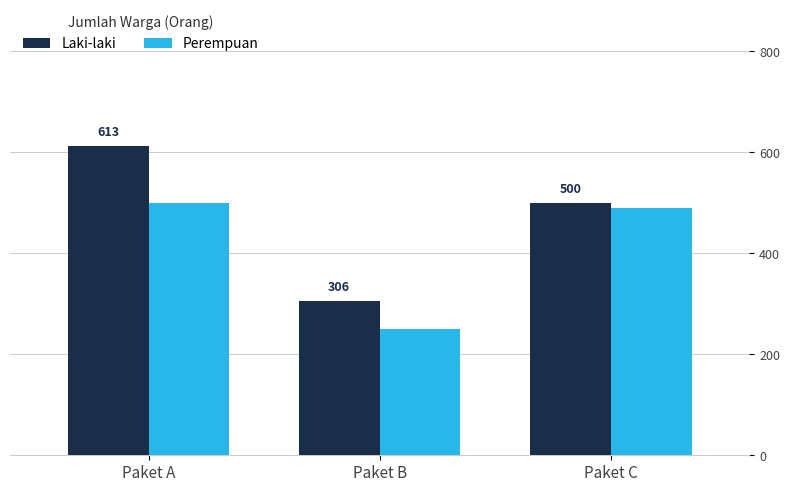

Which category has the highest value in the Perempuan series?

Paket A